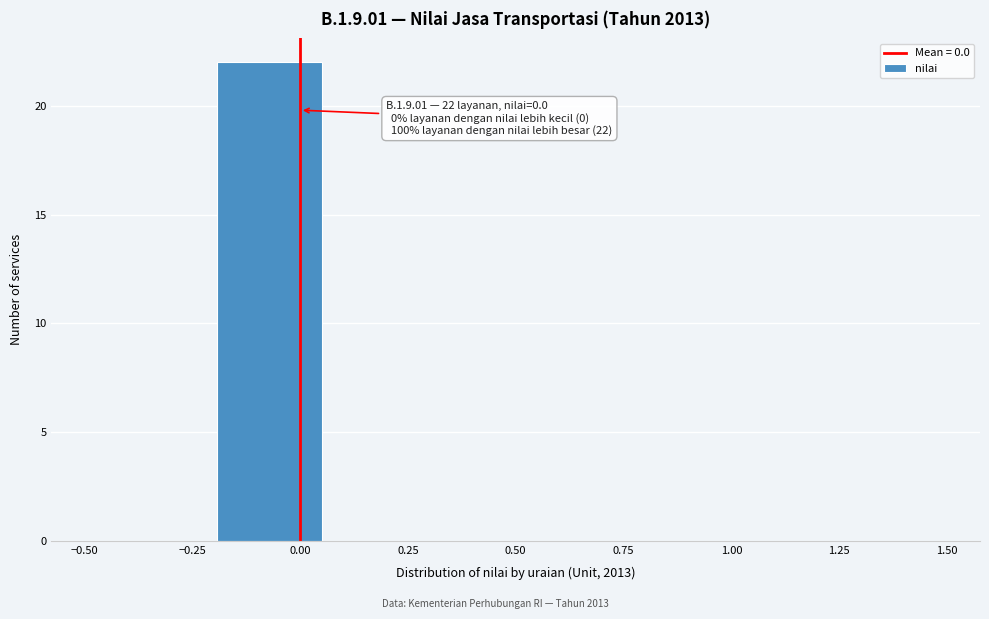

Over which range of the x-axis is the bar tallest?

-0.20 to 0.05